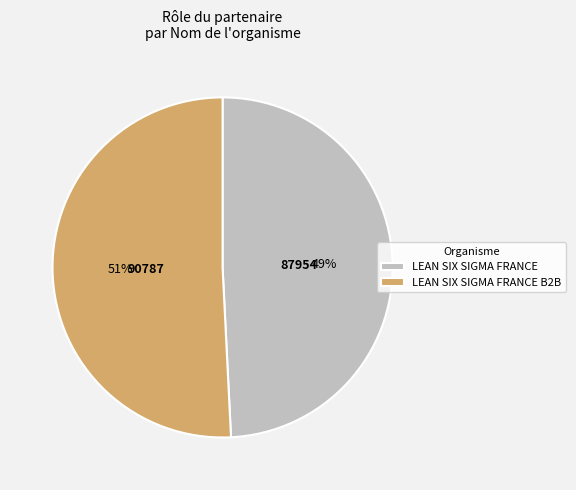

Approximately how many times larger is the value at LEAN SIX SIGMA FRANCE B2B compared to LEAN SIX SIGMA FRANCE?

1.0